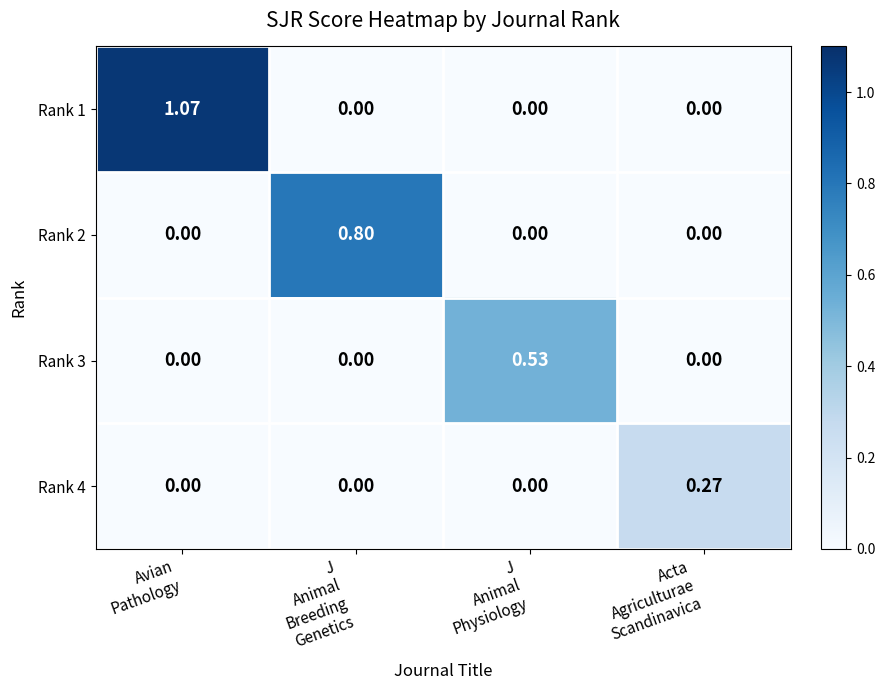

Count the number of data series in this chart.

4